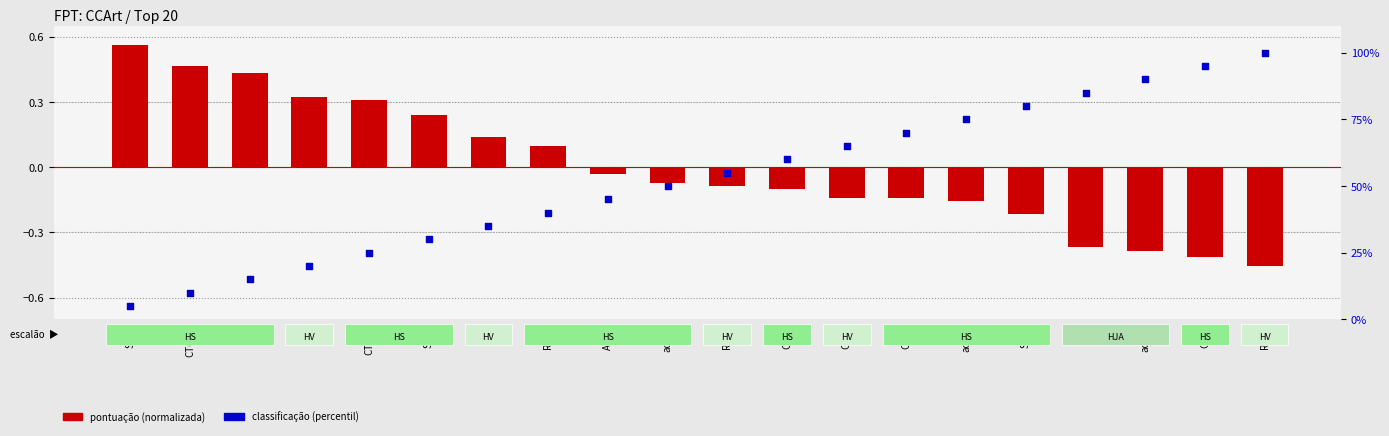

Which series has the widest spread of Y values?

classificação (percentil)